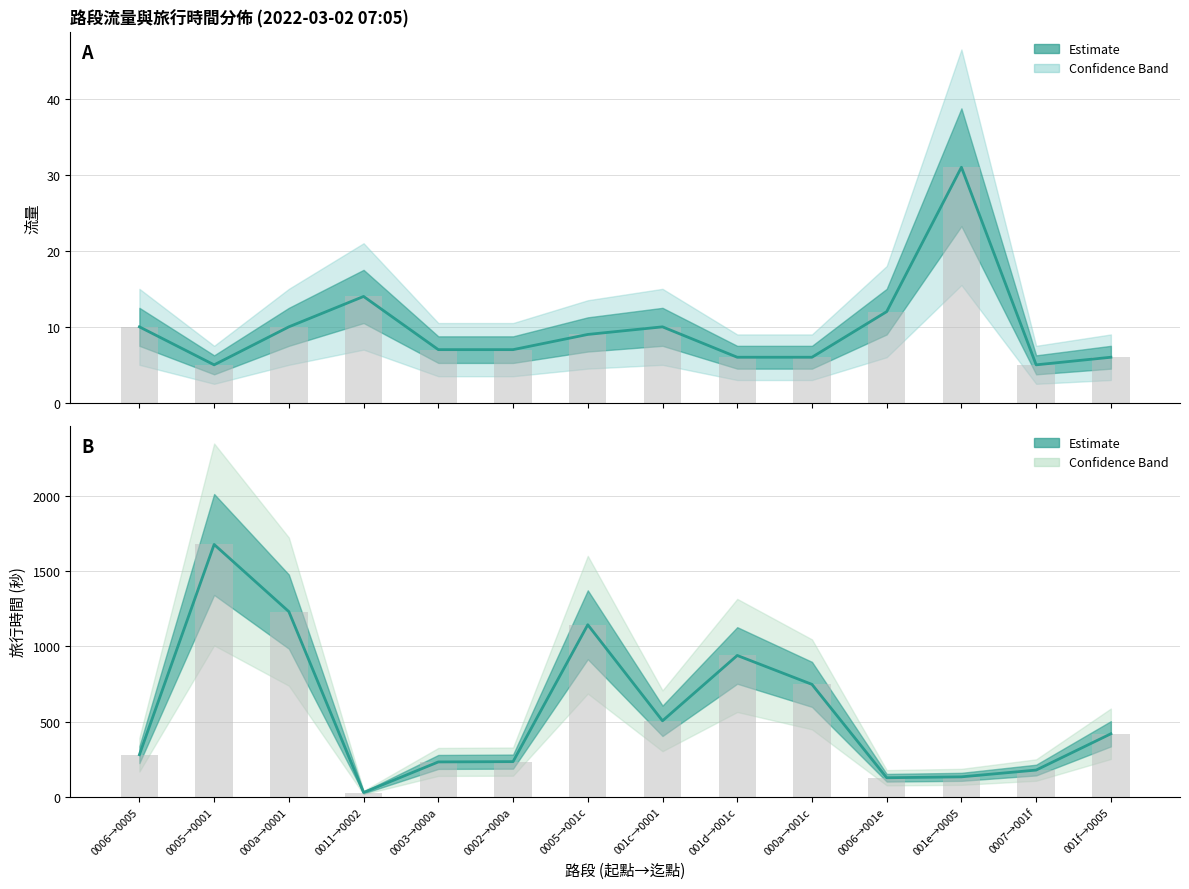

What is the sum of the 流量 (Estimate) values at 000a→0001 and 001c→0001?

20